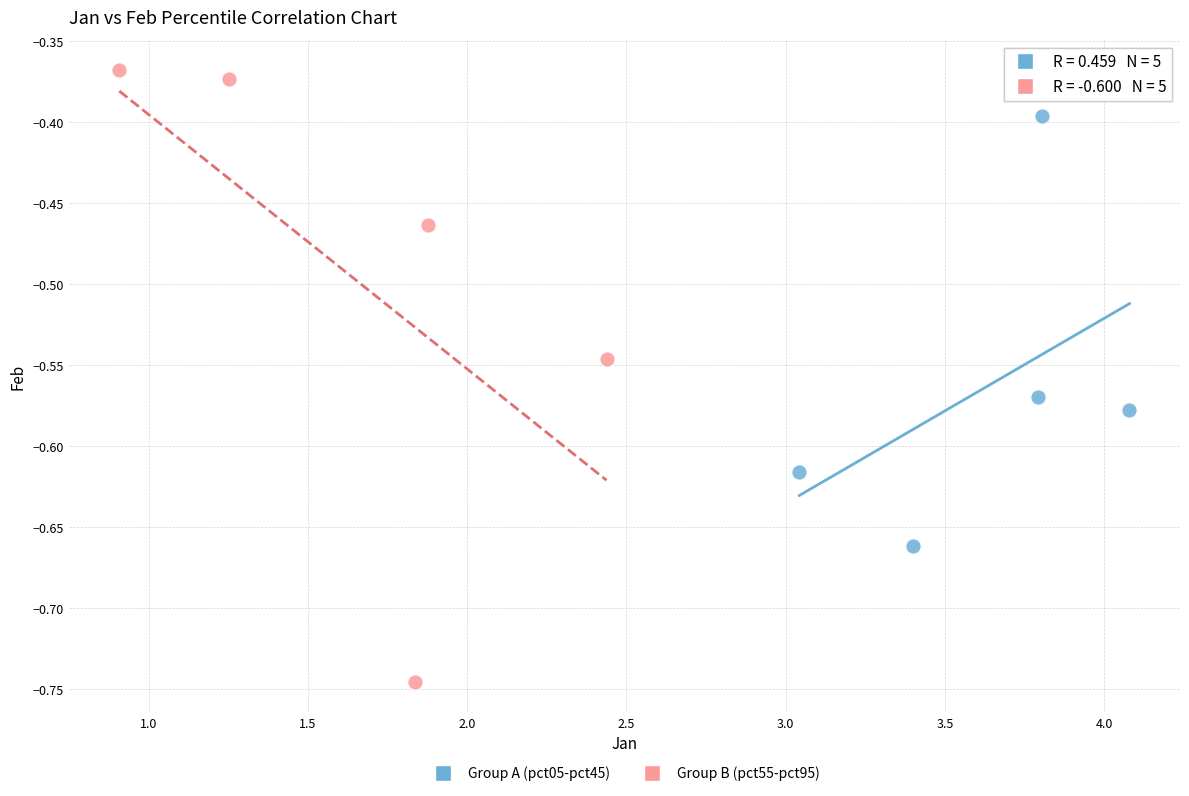

Which series has the widest spread of Y values?

Group B (pct55-pct95)